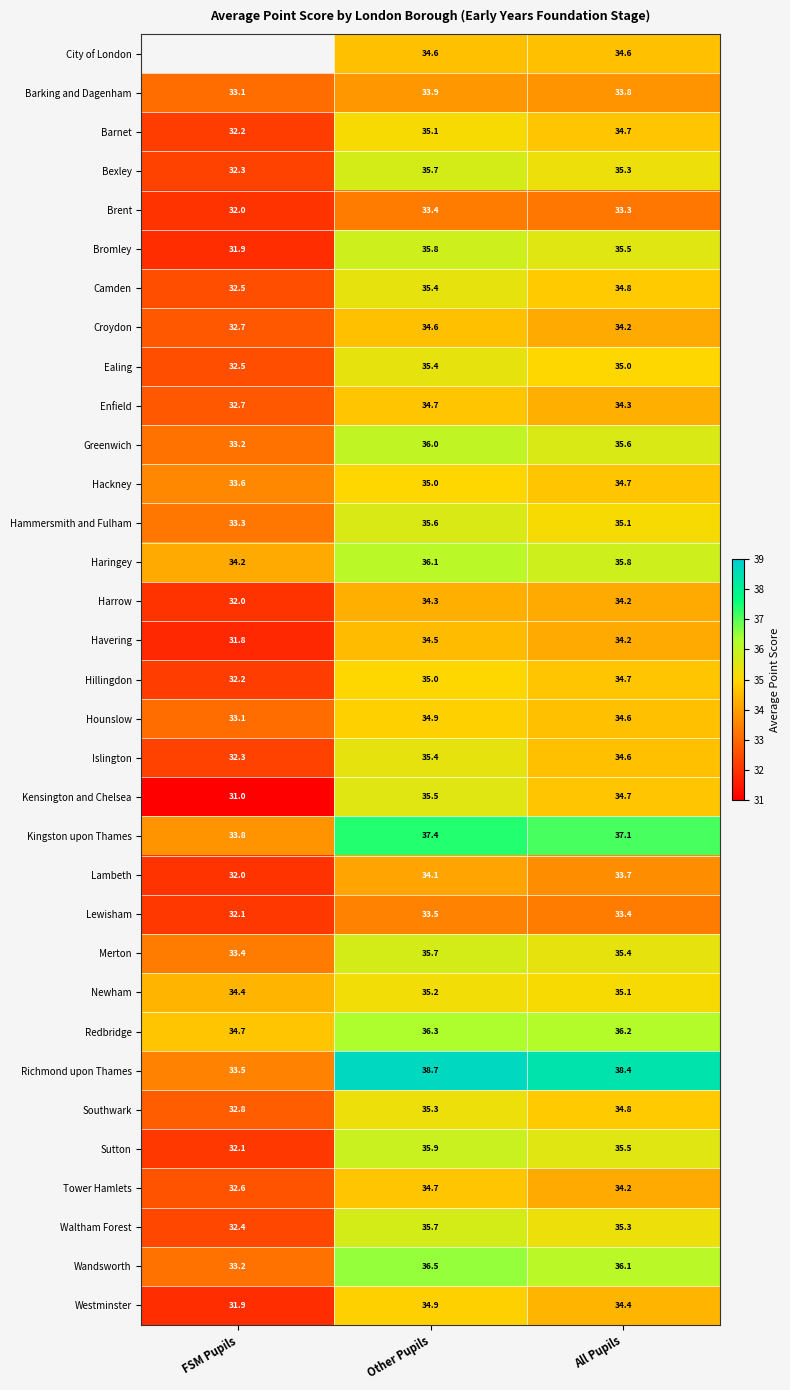

Rank the categories by Bexley value from lowest to highest.

FSM Pupils, All Pupils, Other Pupils